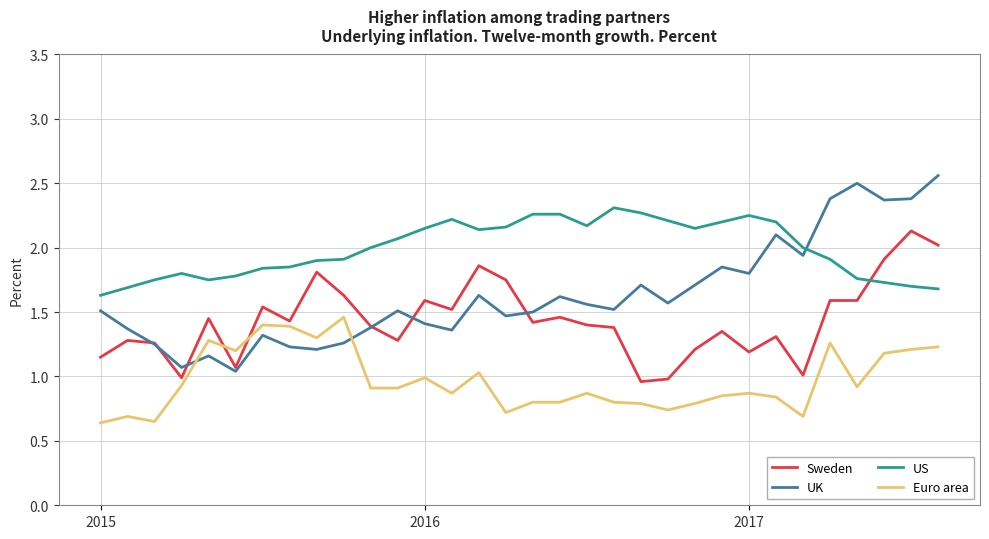

Which series has the largest total across all categories?

US